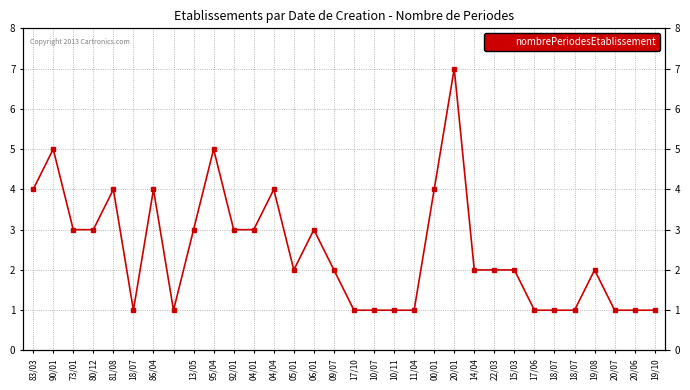

True or false: the data has more than 1 interior local peaks.

True